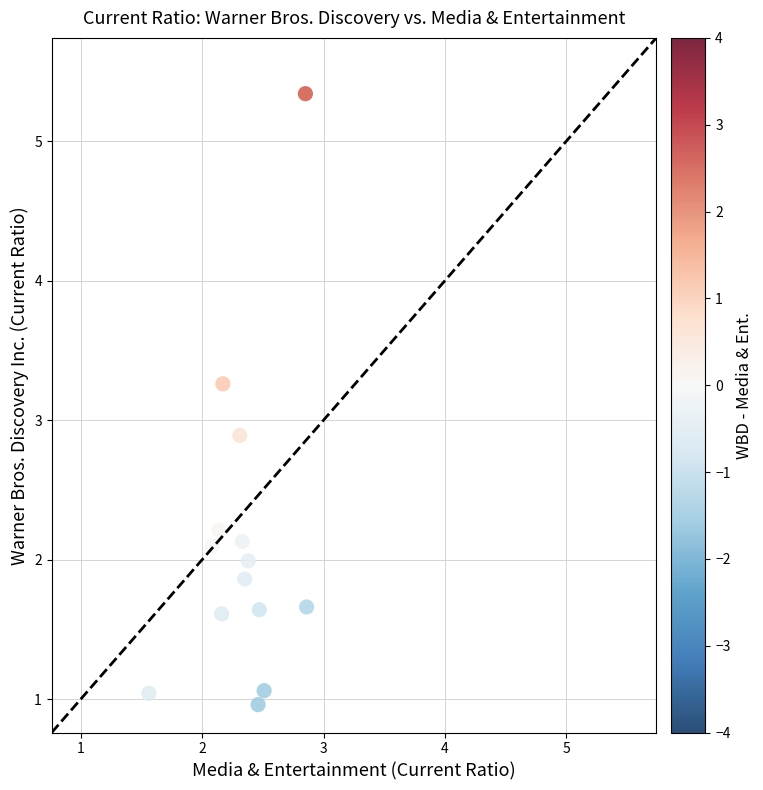

What is the range of Y values (max minus min)?

4.4